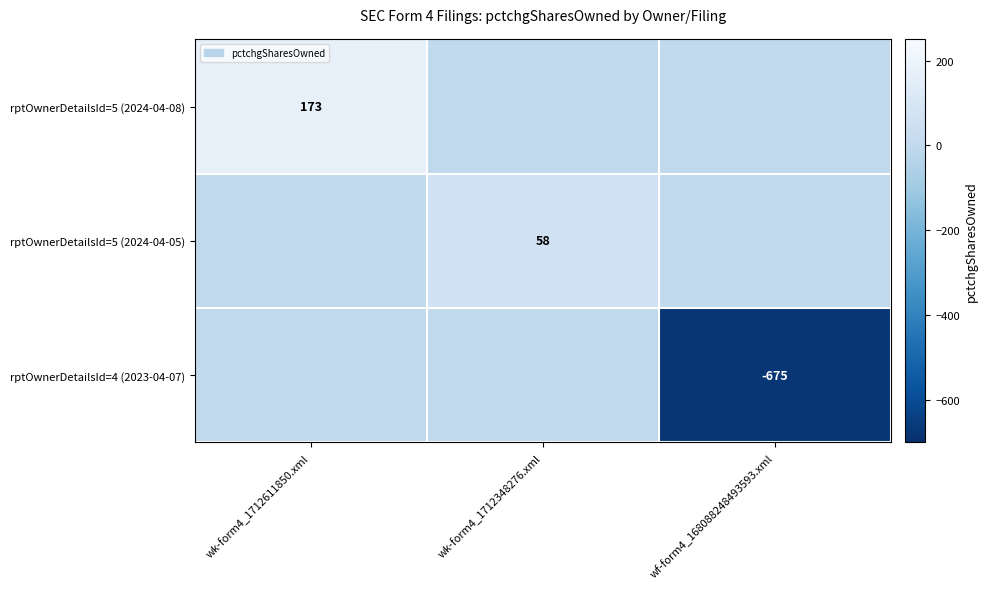

At which category is the sum across all series the highest?

wk-form4_1712611850.xml